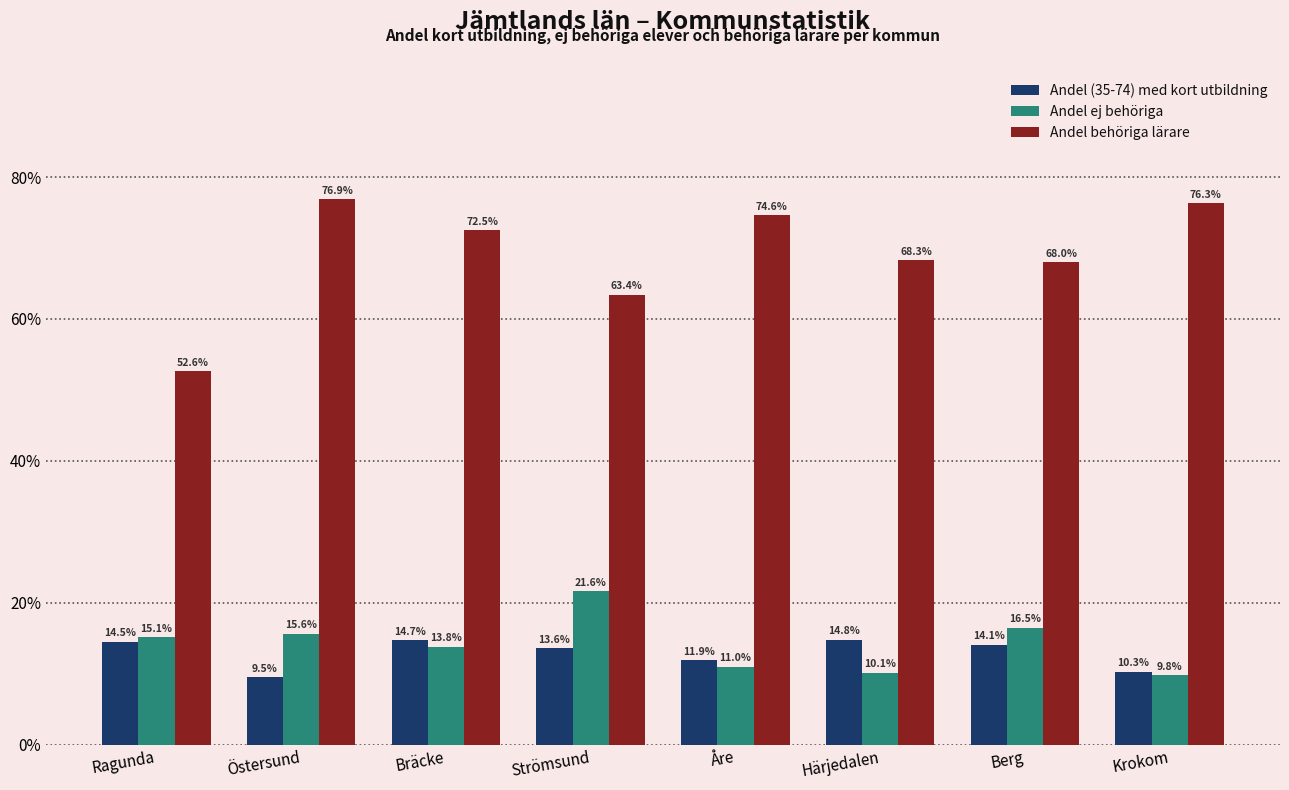

What is the average value of the Andel (35-74) med kort utbildning series?

12.9